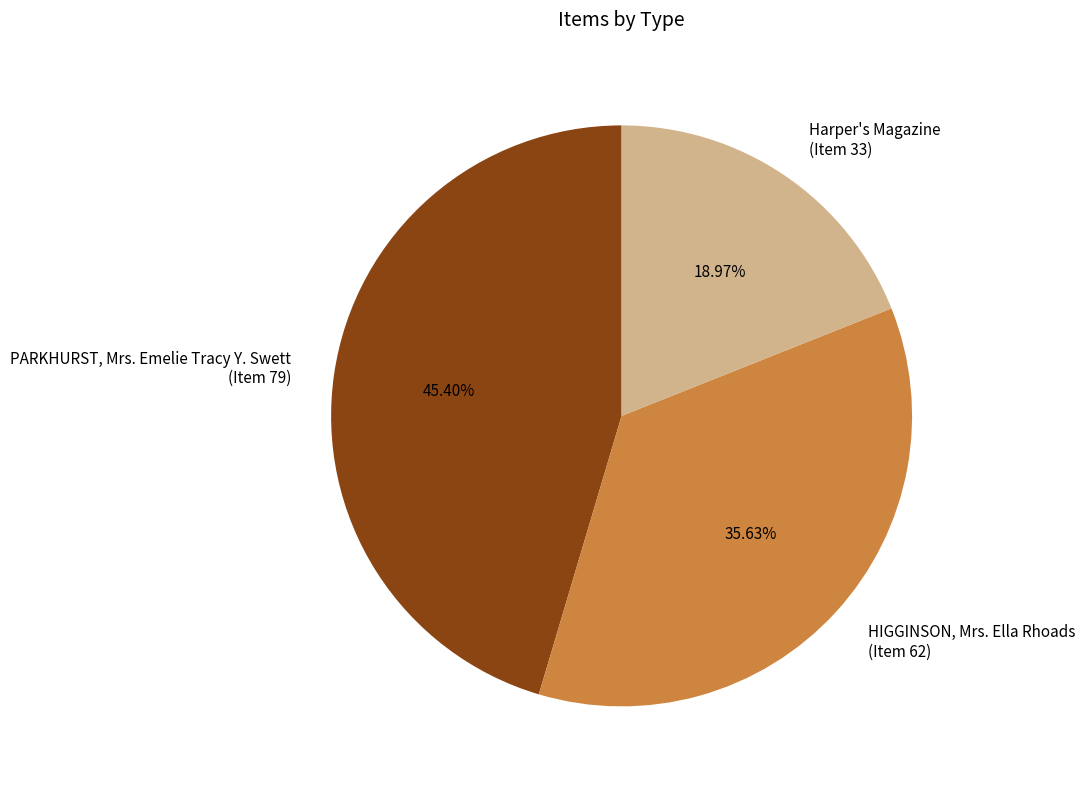

Is the sum of PARKHURST, Mrs. Emelie Tracy Y. Swett (Item 79) and Harper's Magazine (Item 33) greater than half?

Yes